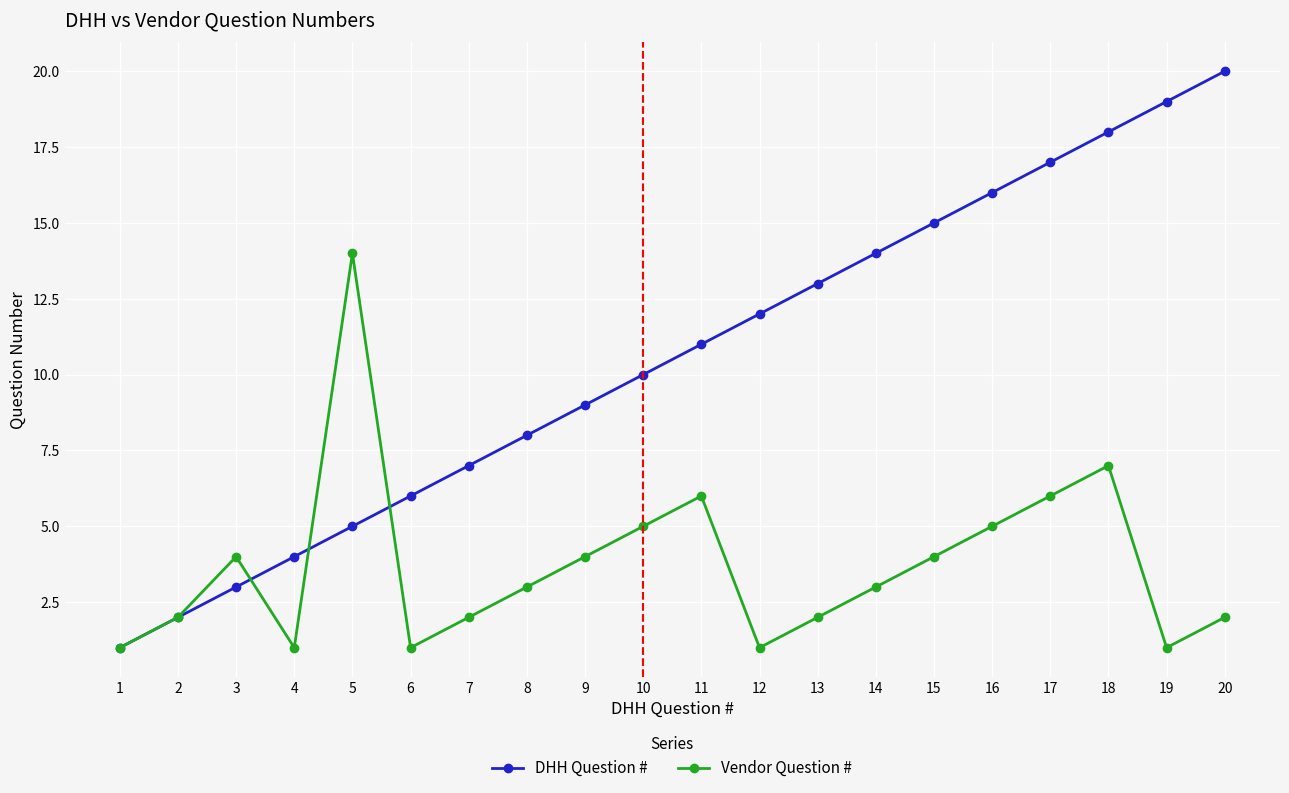

What is the difference between the maximum and minimum values in the DHH Question # series?

19